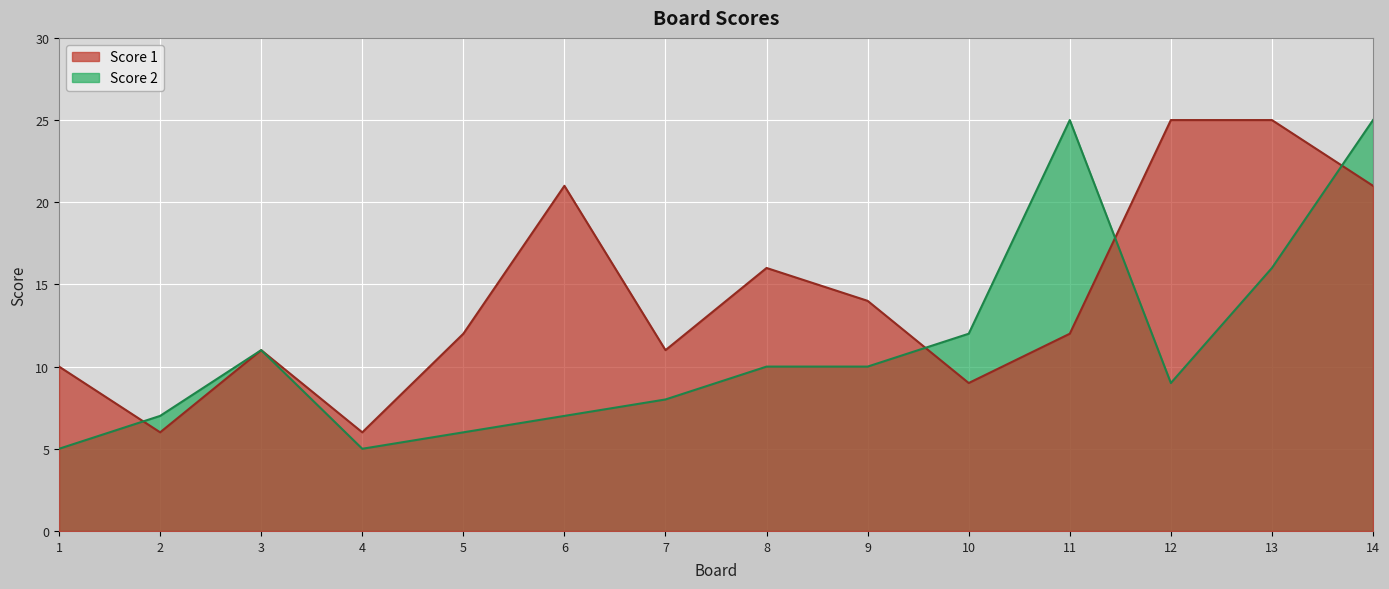

How many intersections are there between Score 2 and Score 1?

4